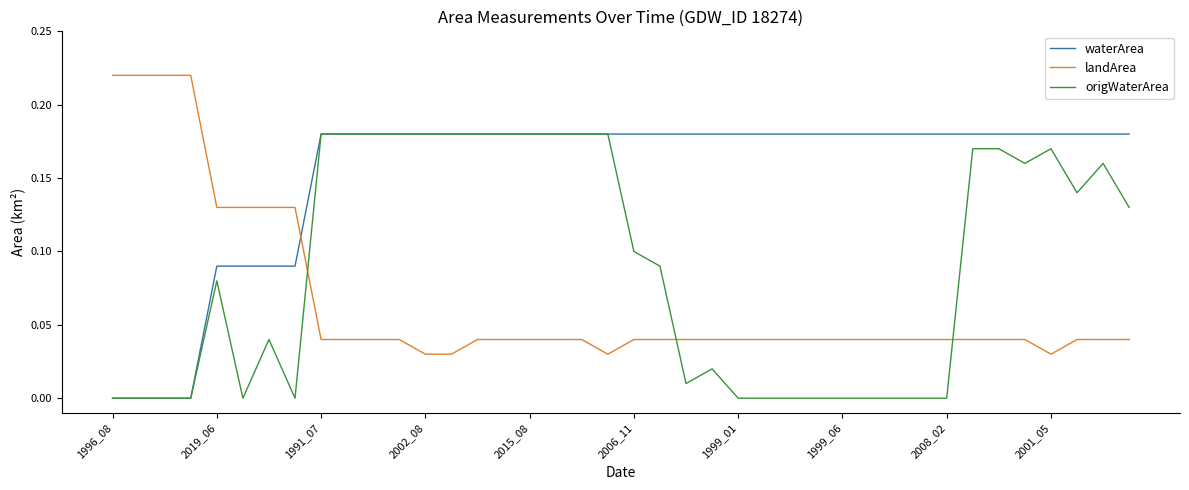

How many lines are shown in the chart?

3